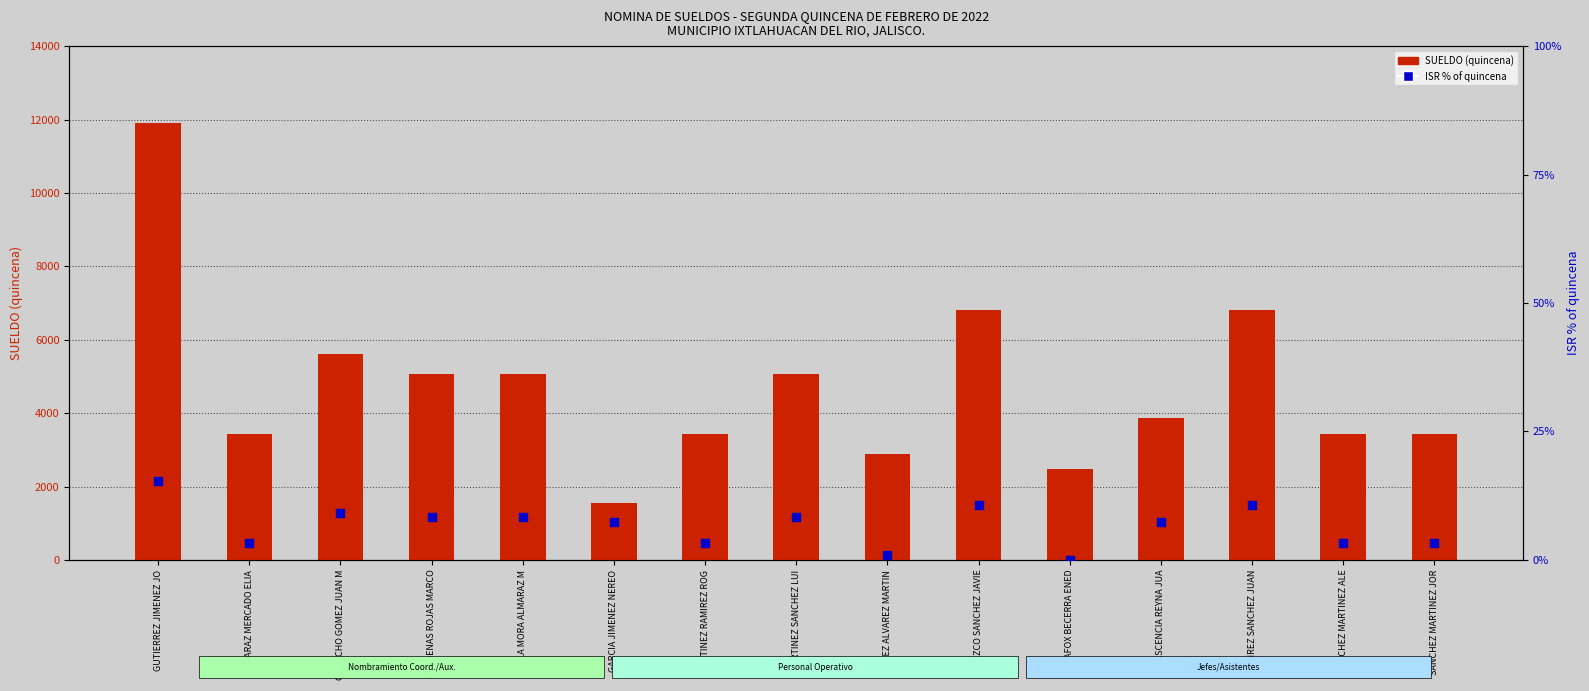

Which series has the largest total across all categories?

SUELDO (quincena)